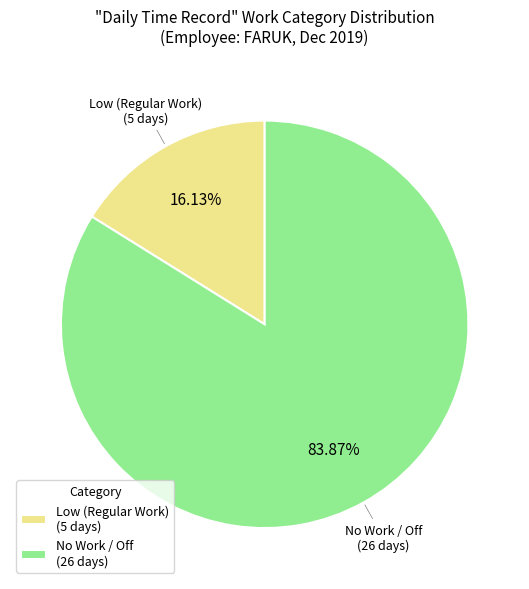

How many slices are in this pie chart?

2